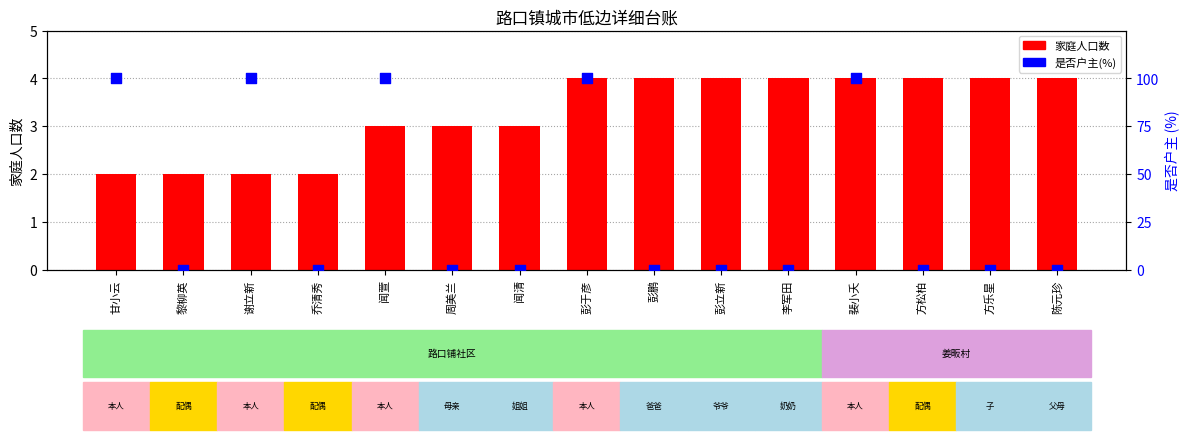

Which series has the widest spread of Y values?

是否户主(%)